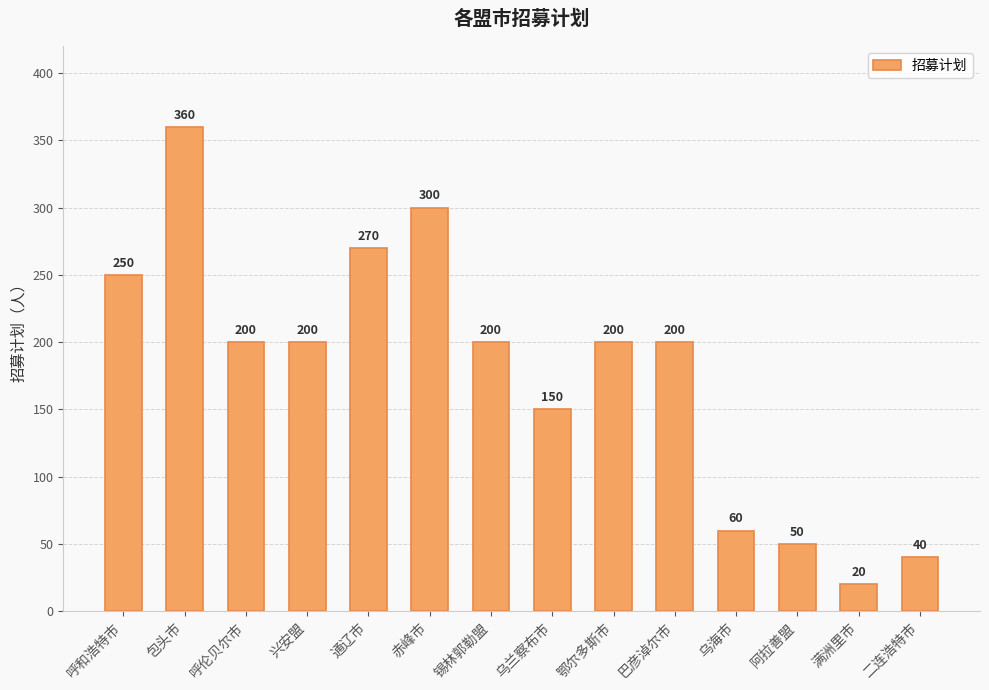

Is it true that the value at 巴彦淖尔市 is 282?

False